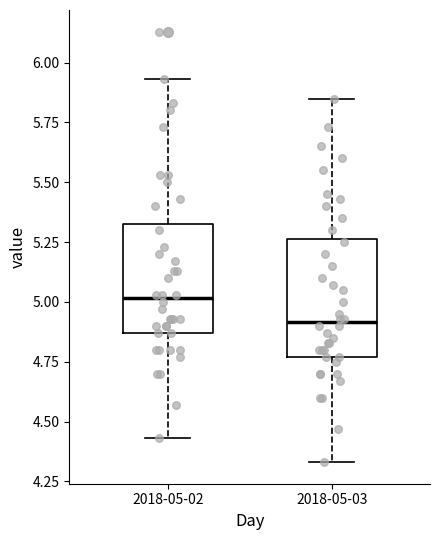

Which box's median line is the highest?

2018-05-02